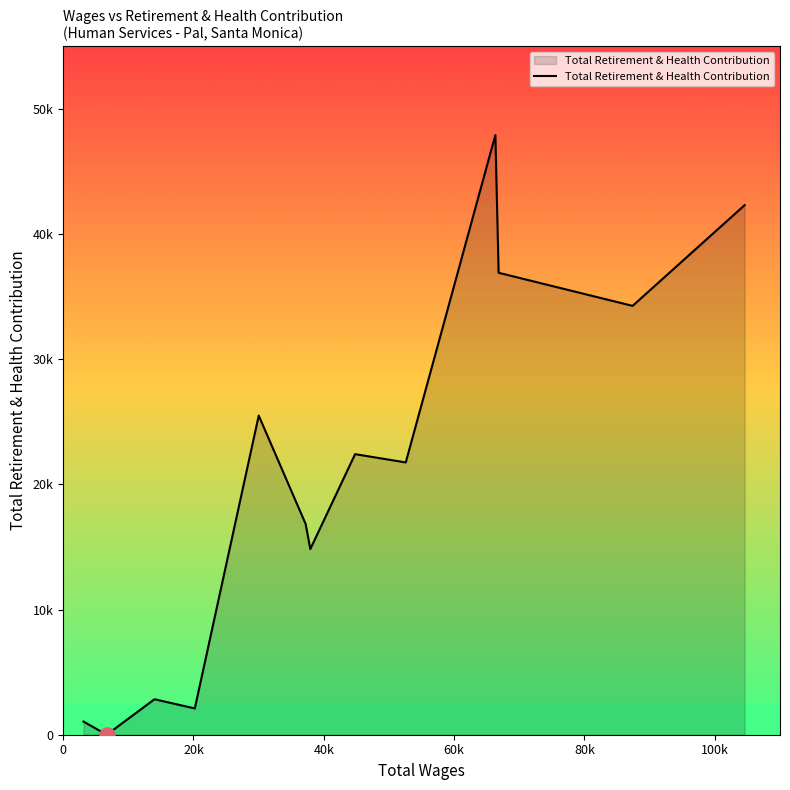

Is this an area chart (filled region under the line)?

Yes